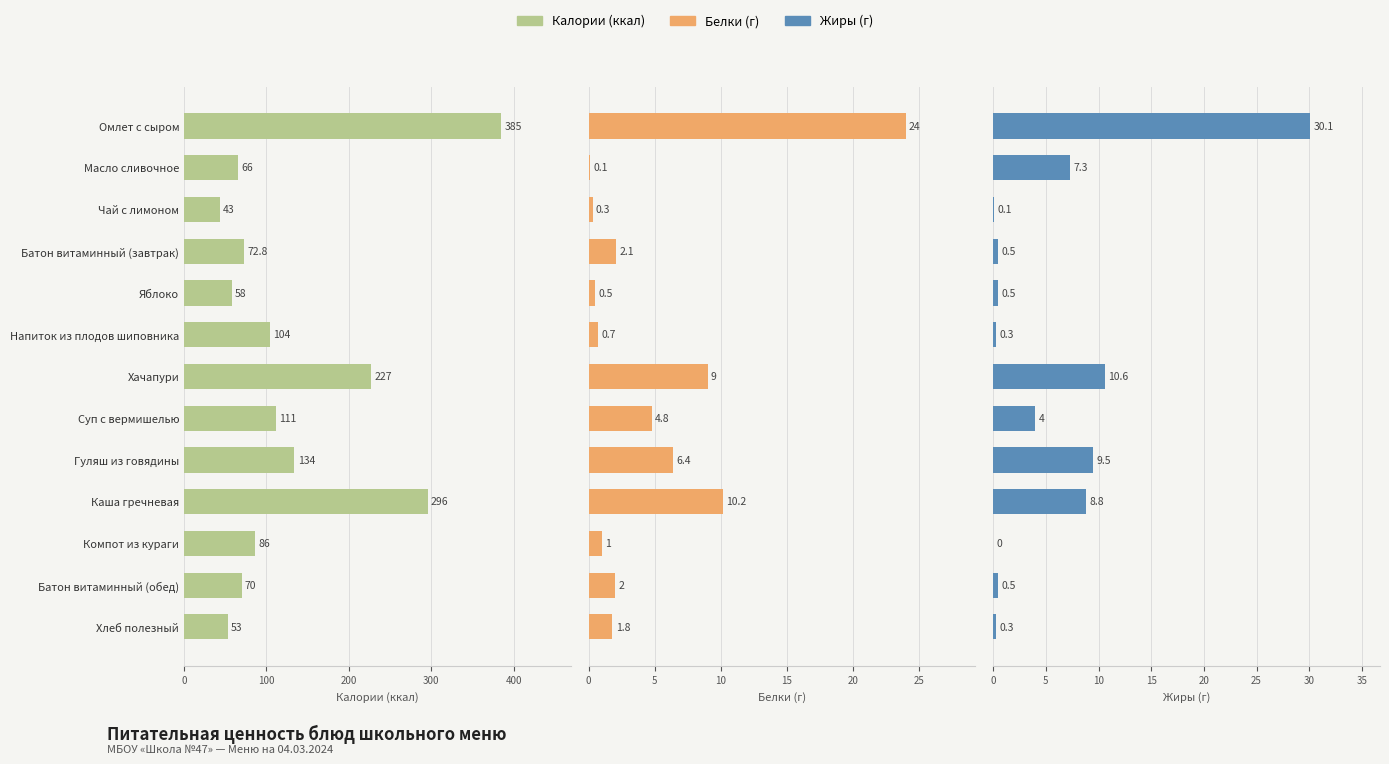

At how many categories does at least one series exceed 127?

4